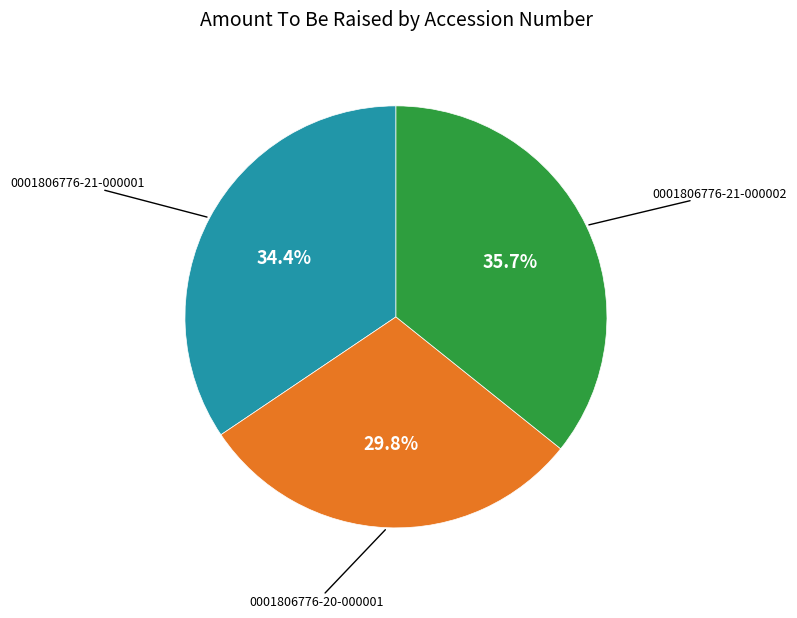

Is there a majority slice in this chart?

No